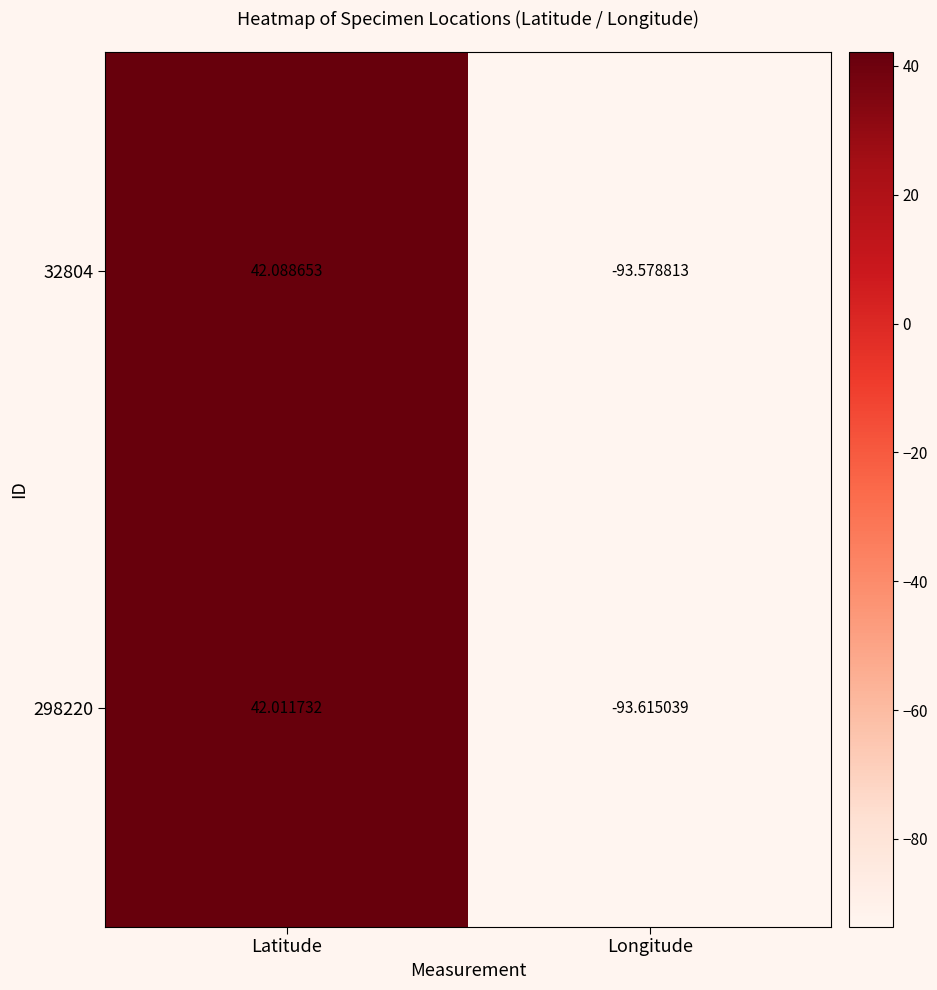

What is the total value across all series at Longitude?

-187.2